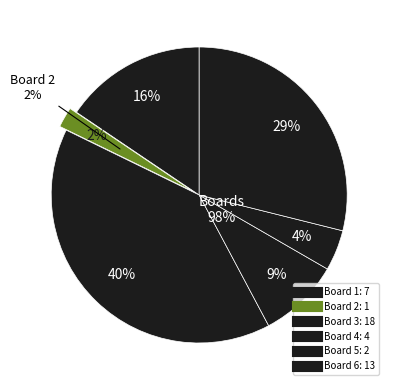

Combined, do Board 3 and Board 5 account for over 50%?

No